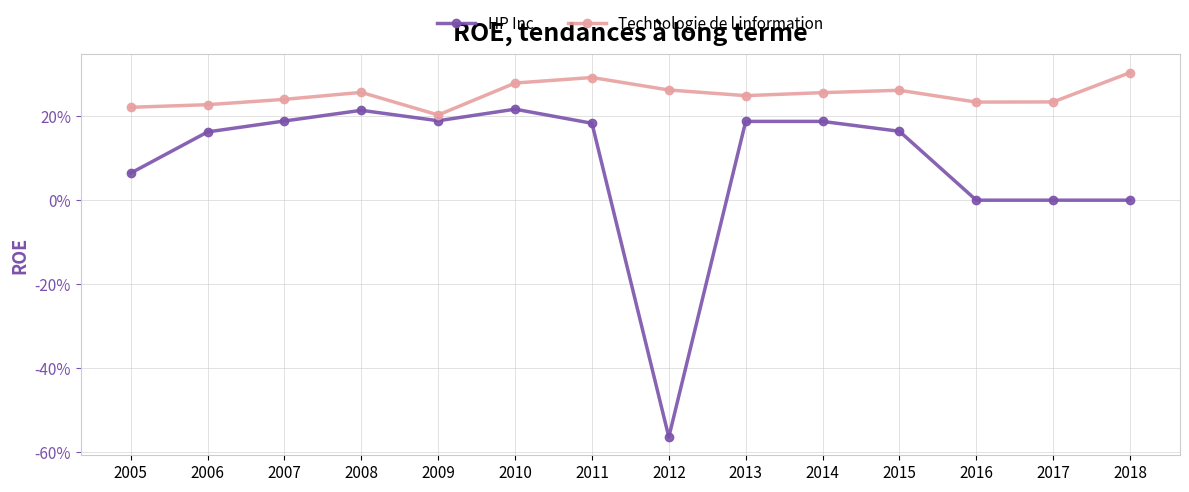

Is the value of Technologie de l information at 2007 greater than the value of HP Inc. at 2007?

Yes